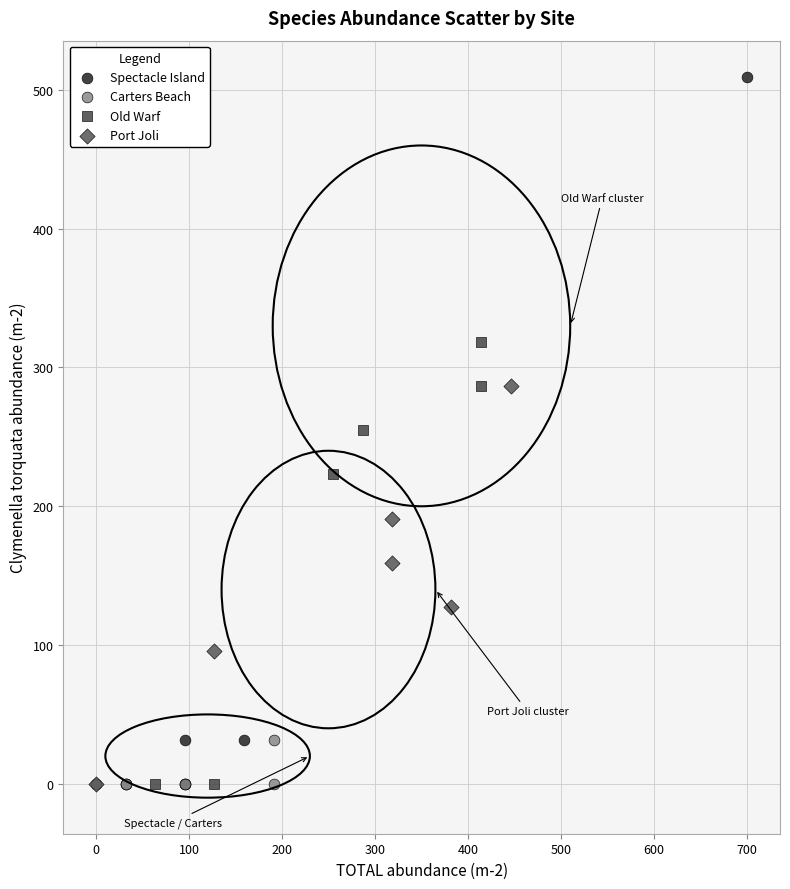

Which series has the widest spread of Y values?

Spectacle Island